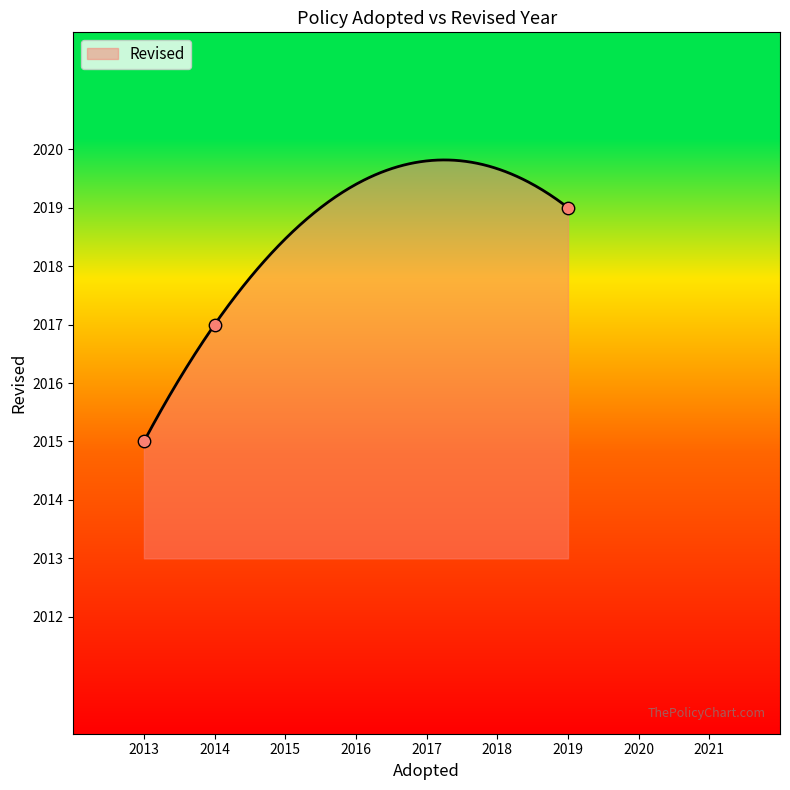

What is the ratio of the value at 2019 to the value at 2014?

1.0